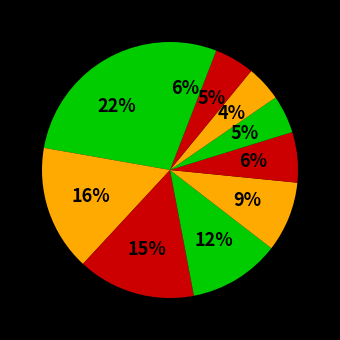

How many slices are in this pie chart?

10